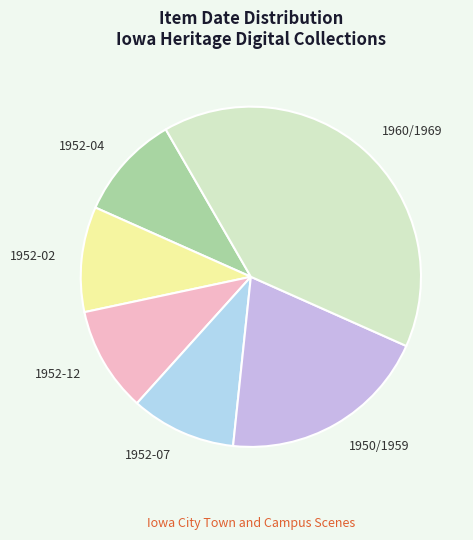

Approximately how many times larger is the value at 1952-12 compared to 1952-07?

1.0